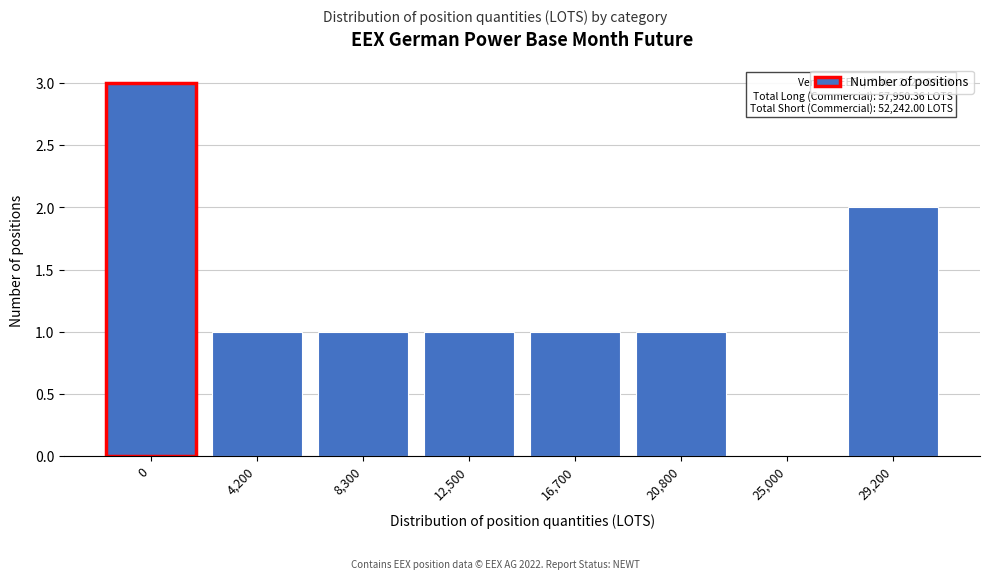

Reading left to right, list all the values displayed in this chart.

0=3	4,200=1	8,300=1	12,500=1	16,700=1	20,800=1	25,000=0	29,200=2